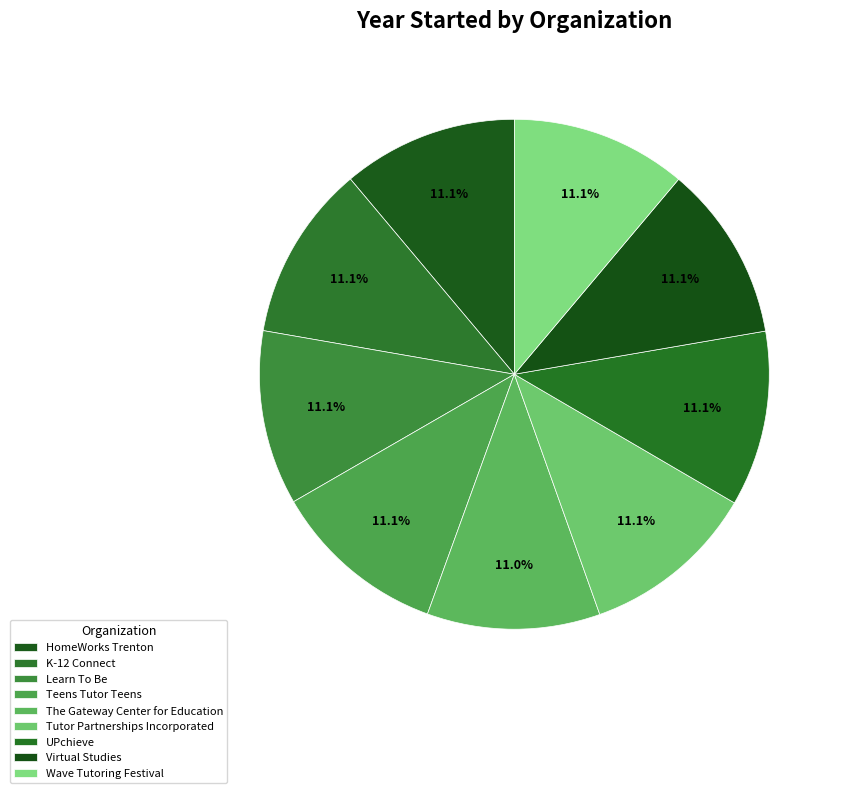

Is there any slice that represents more than half of the pie?

No